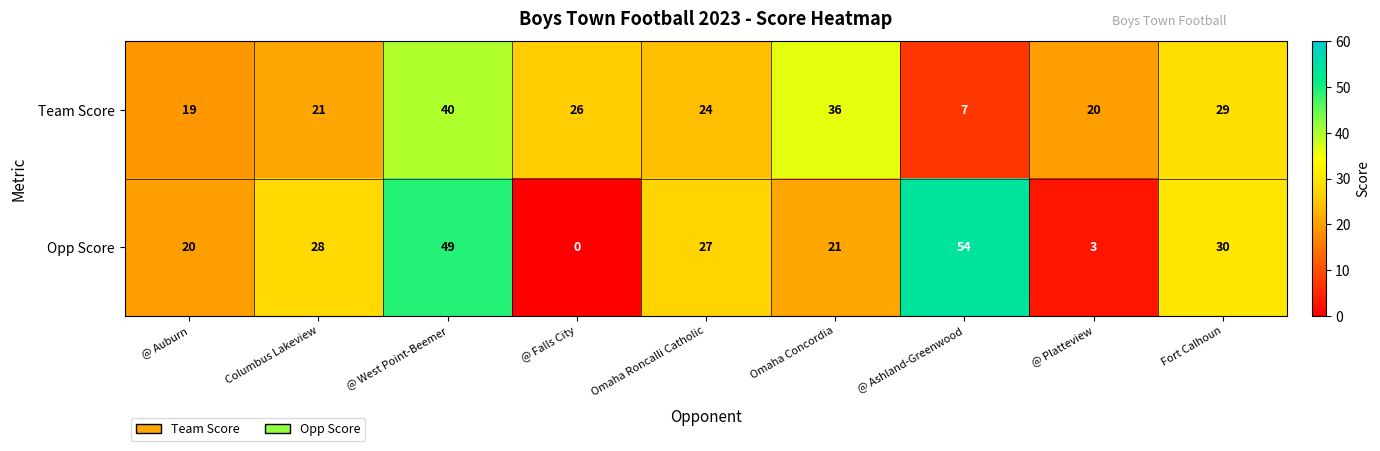

Count the number of data series in this chart.

2